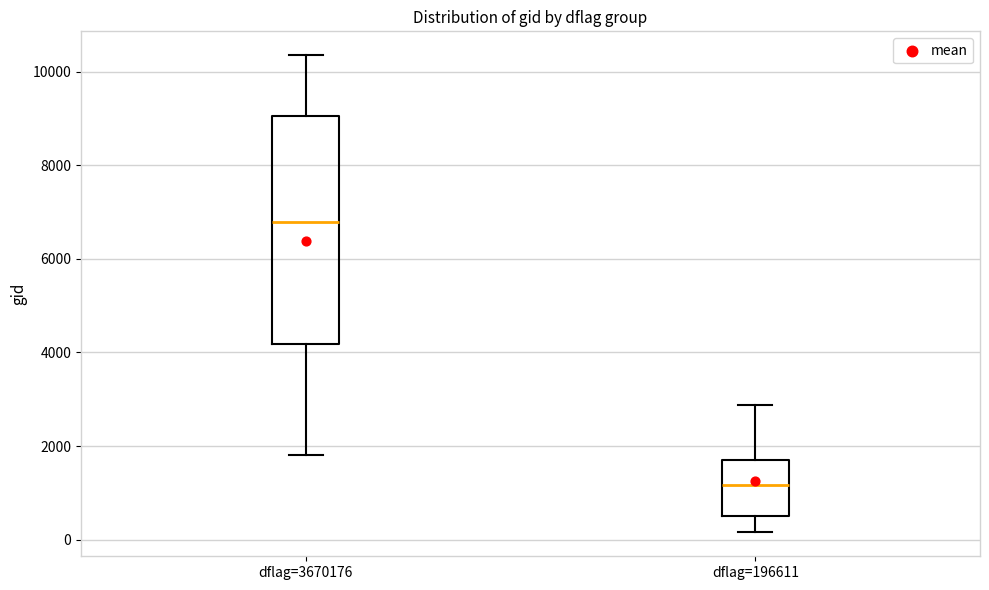

Which box has the highest median line?

dflag=3670176